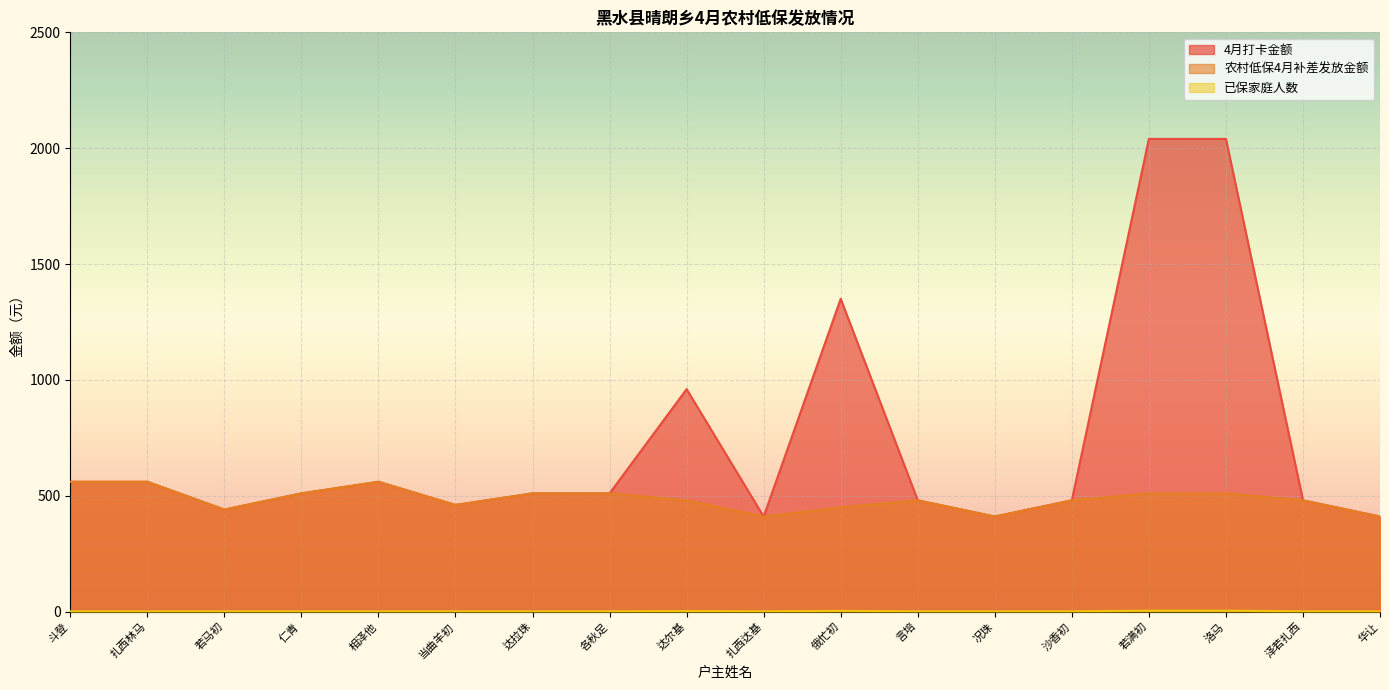

What position from the right is 言培?

7